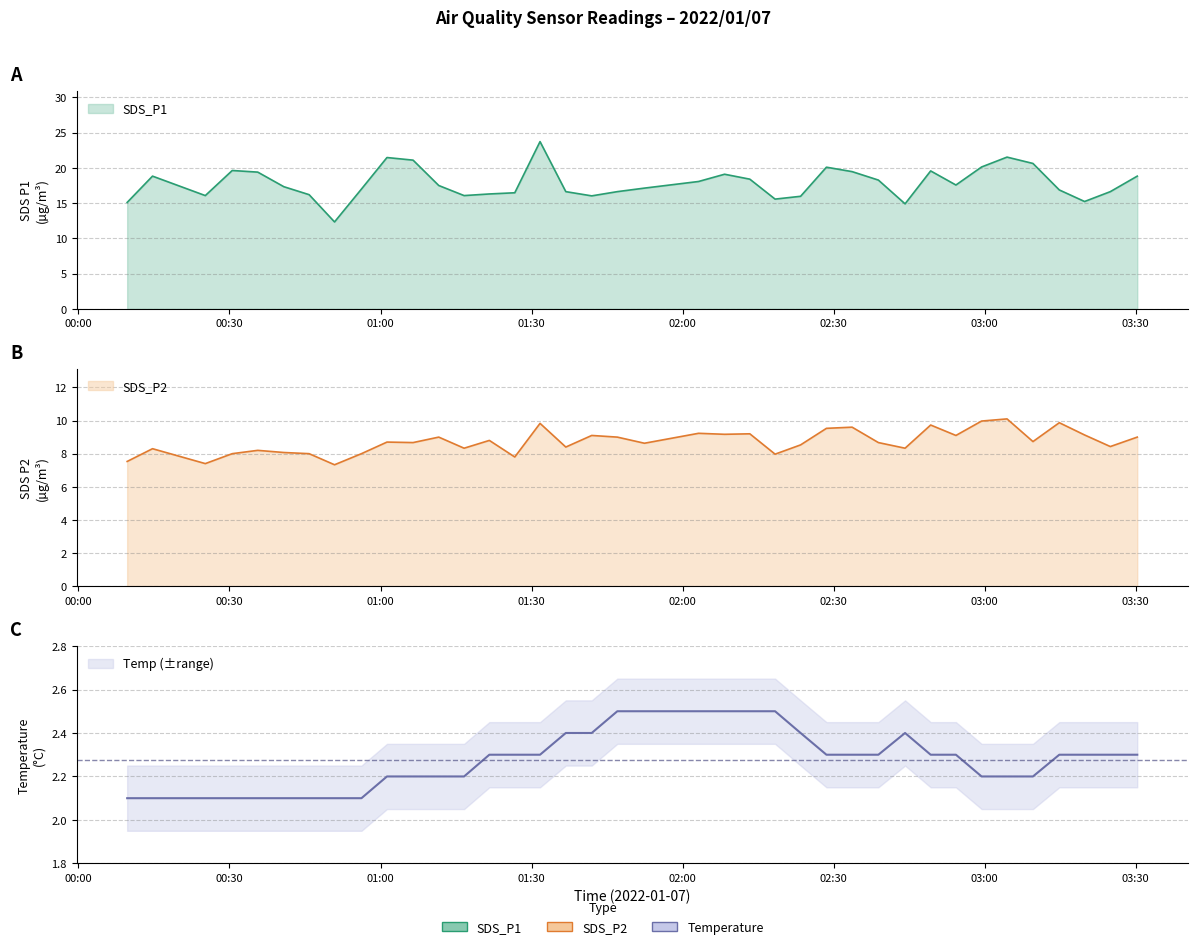

True or false: SDS_P1 and Temp intersect in this chart.

False